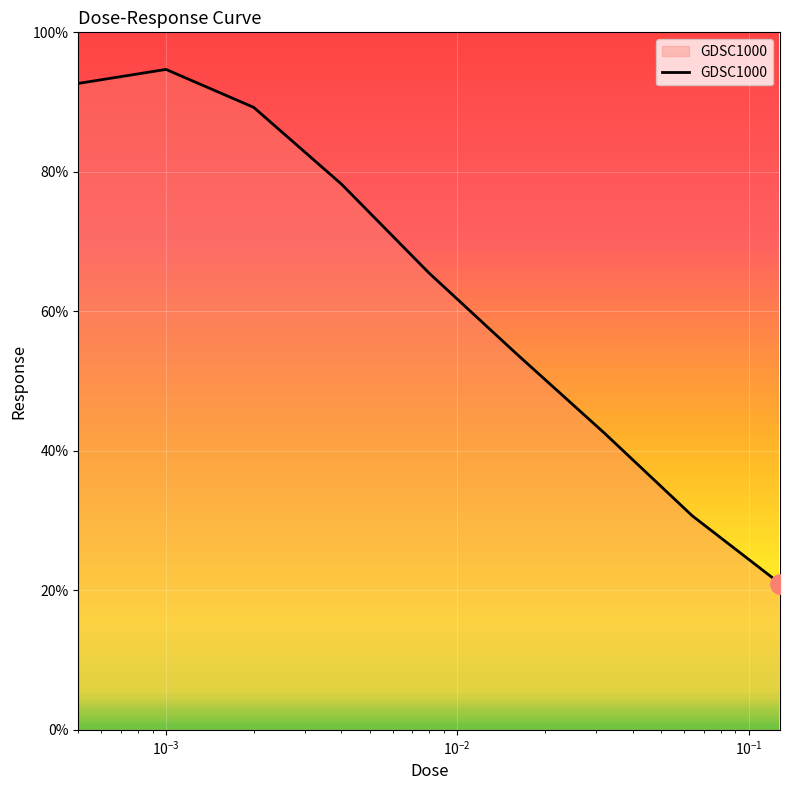

What is the difference between the maximum and minimum values?

73.7